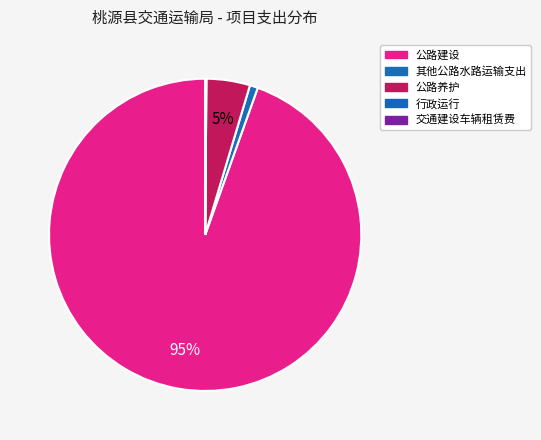

Is there any slice that represents more than half of the pie?

Yes